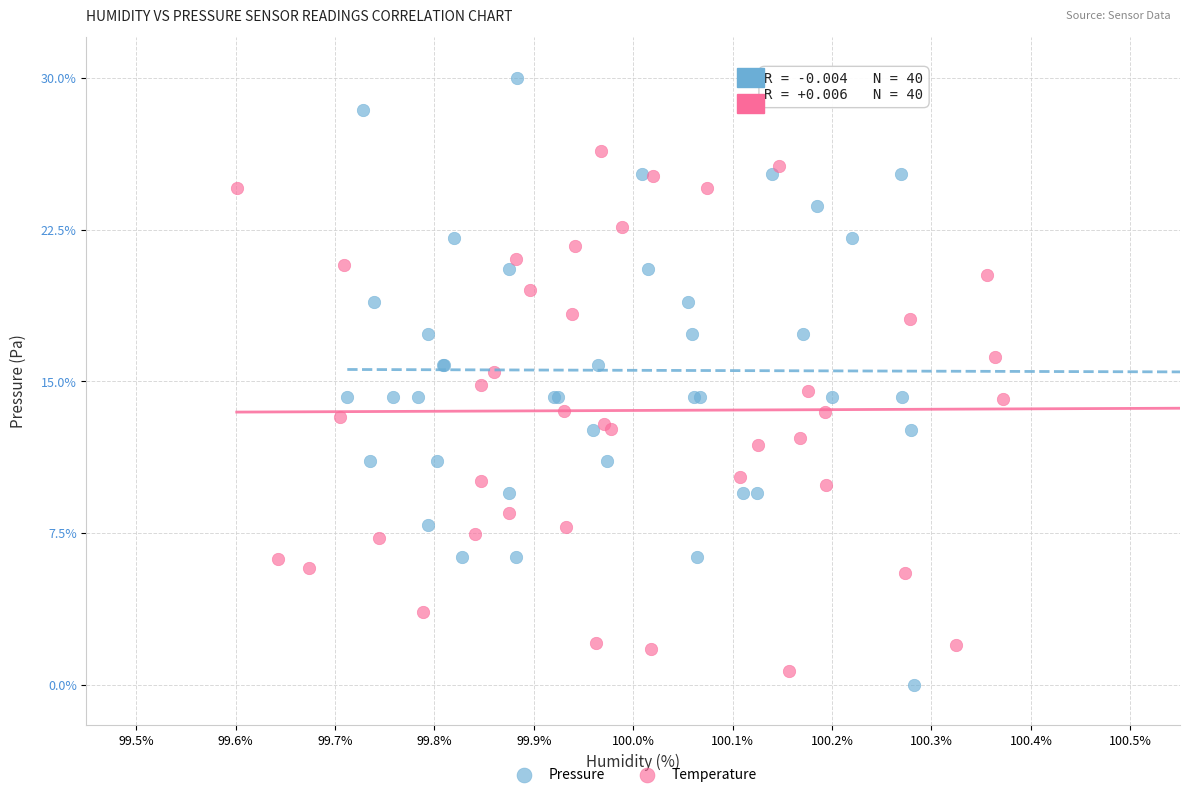

Which series contains the highest Y value?

Pressure